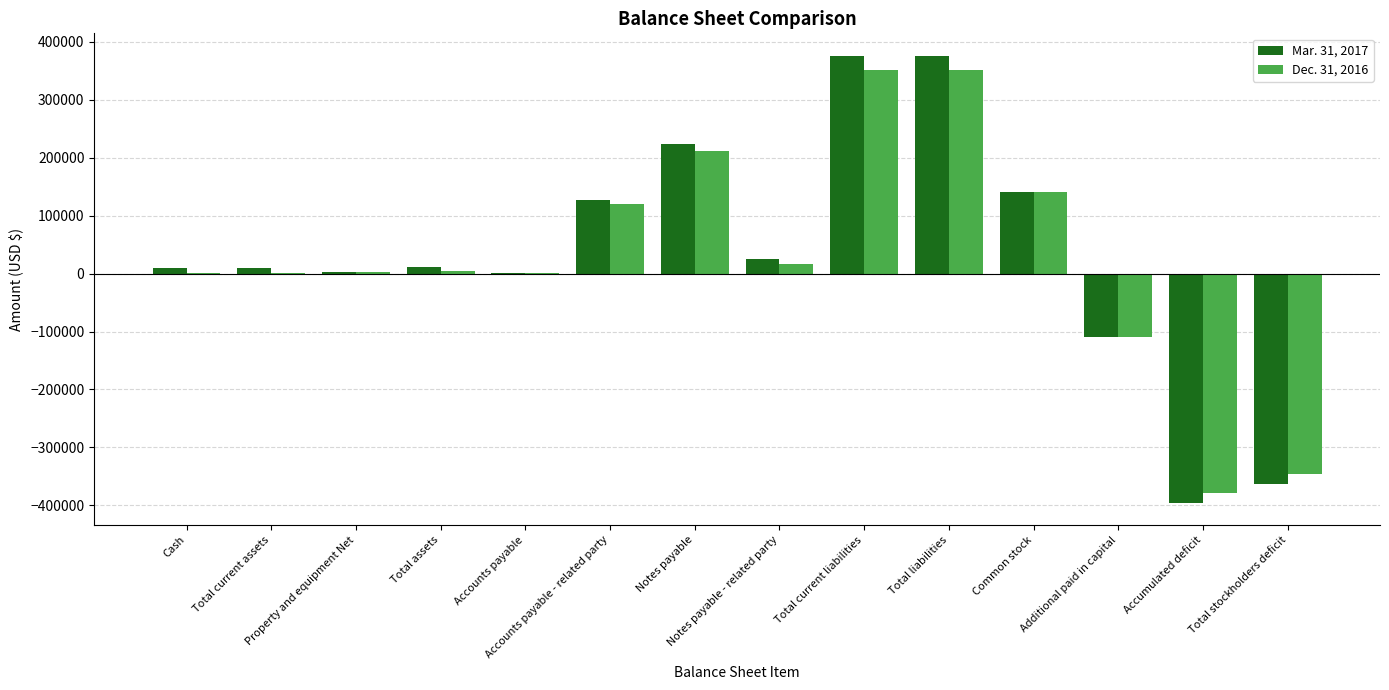

What are all the series names shown in the legend?

Mar. 31, 2017, Dec. 31, 2016